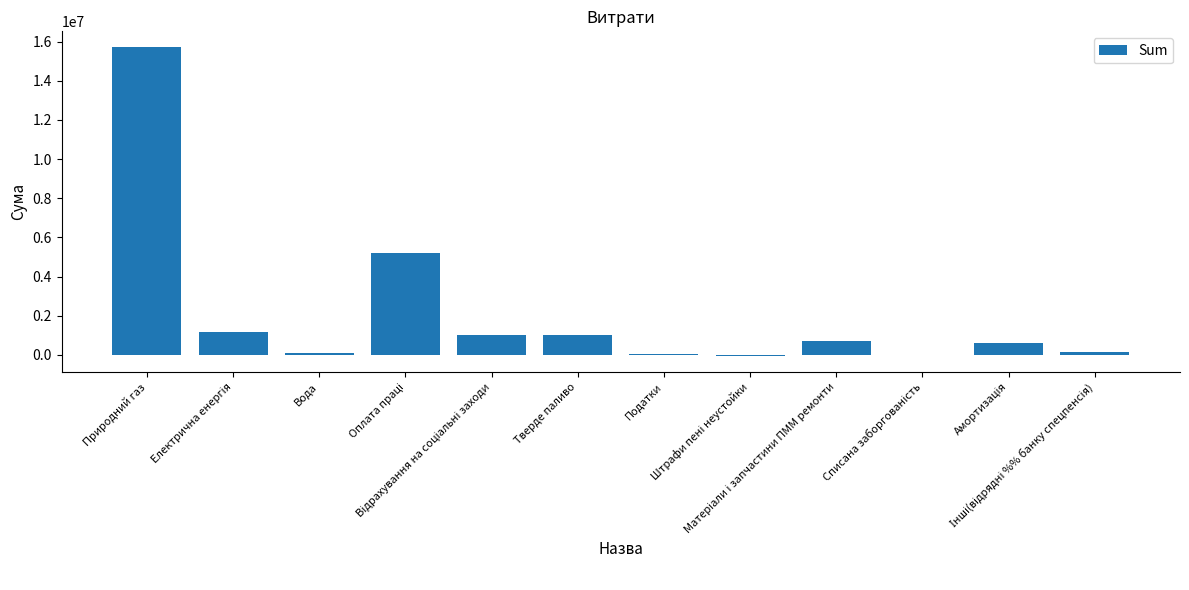

What is the sum of all values?

25690800